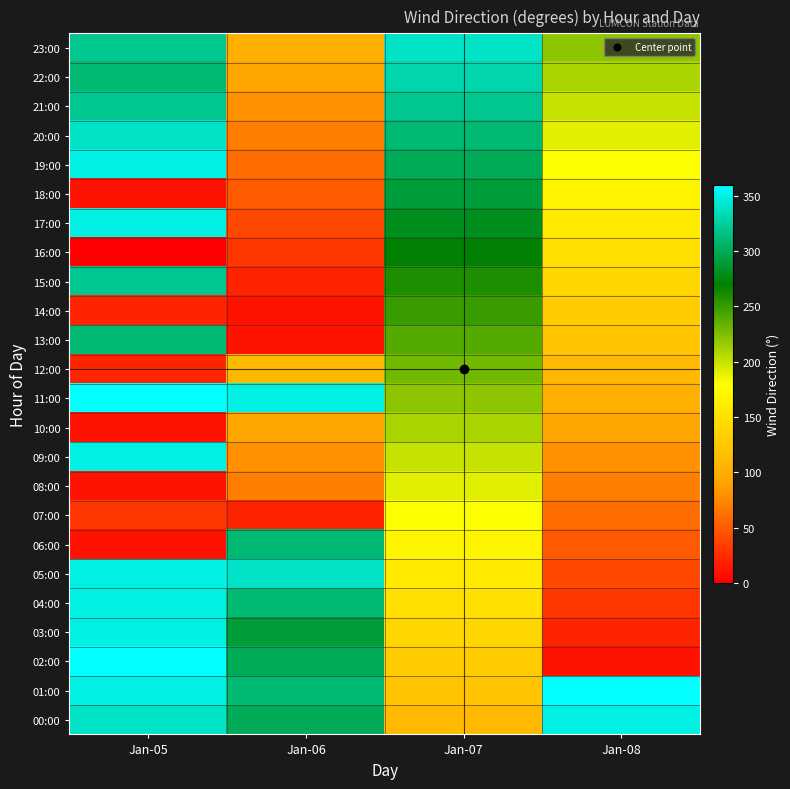

What is the total value across all series at Jan-05?

5540